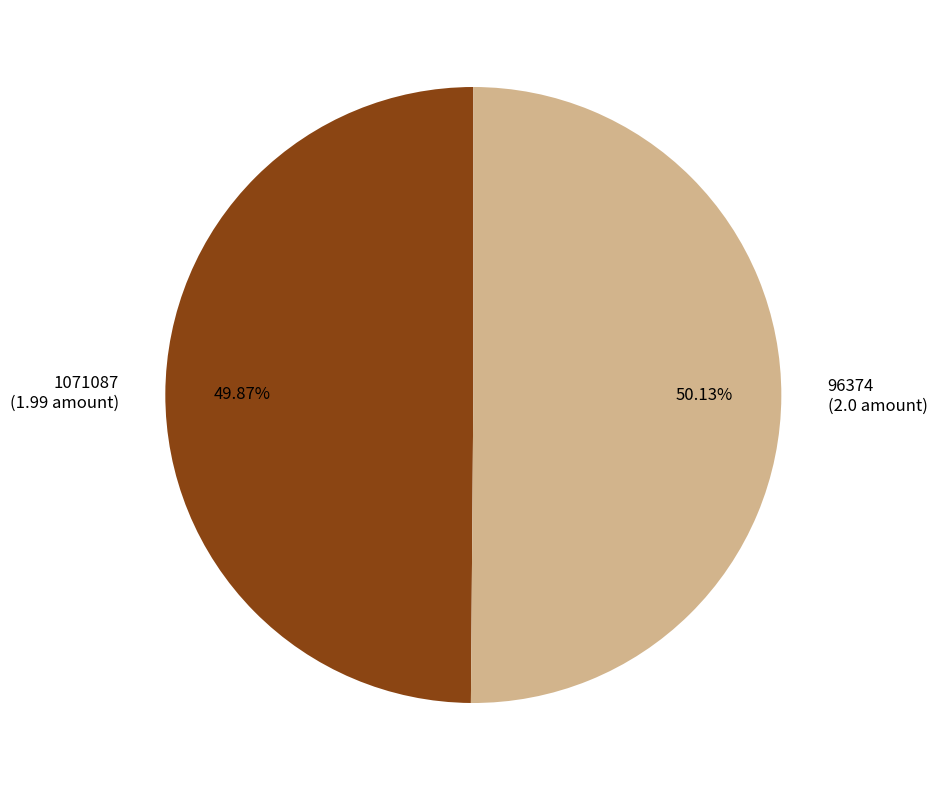

Approximately how many times larger is the value at 1071087 (1.99 amount) compared to 96374 (2.0 amount)?

1.0